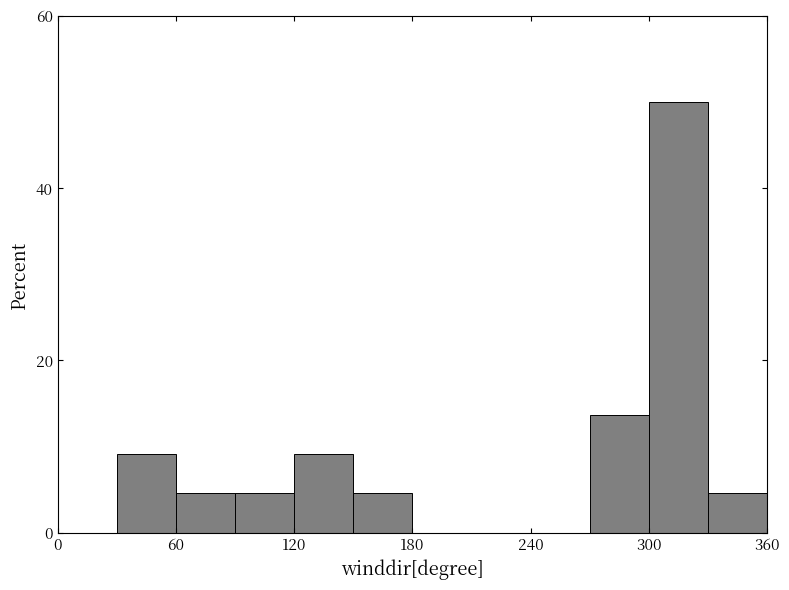

Around what value on the x-axis is the tallest bar? Give the approximate position of its centre, as read against the axis.

320